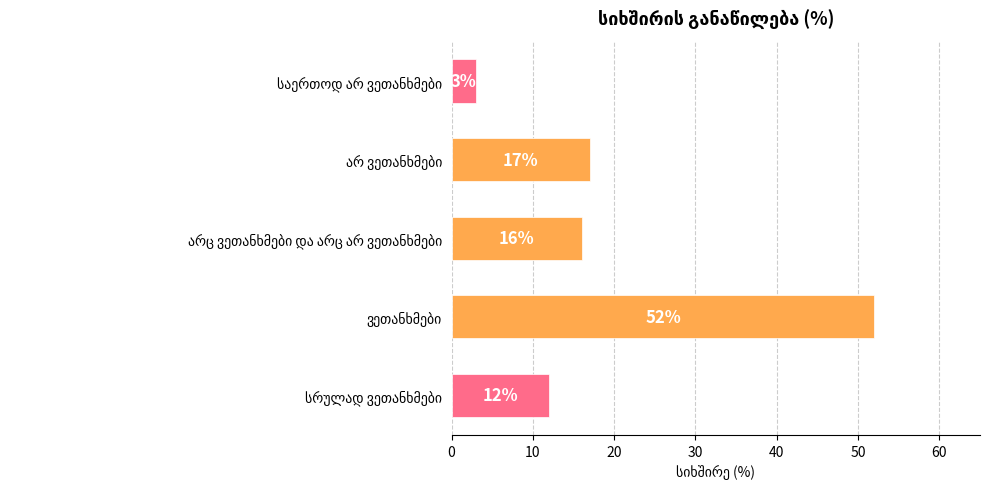

What is the minimum value shown in the chart?

3